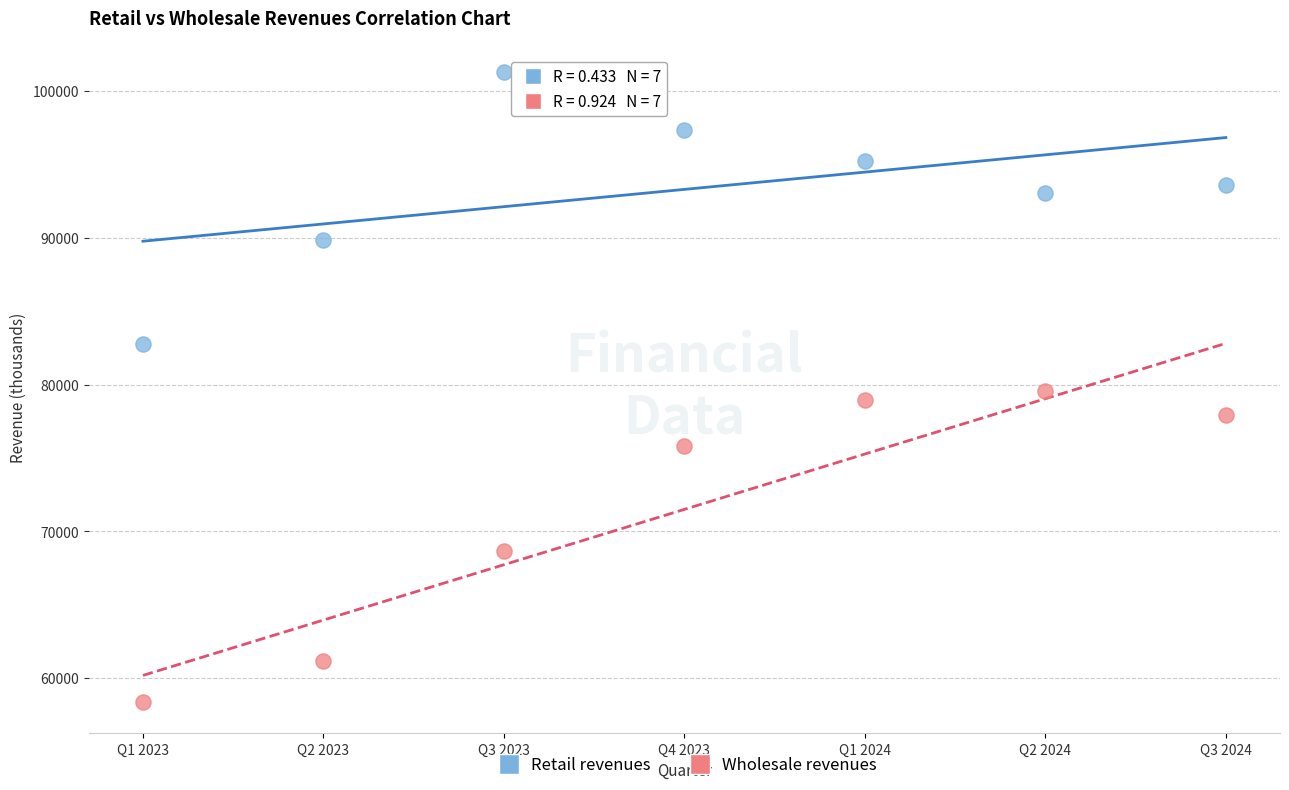

Which series contains the highest Y value?

Retail revenues